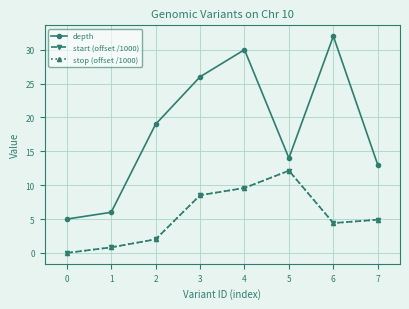

True or false: start (offset /1000) and depth intersect in this chart.

False